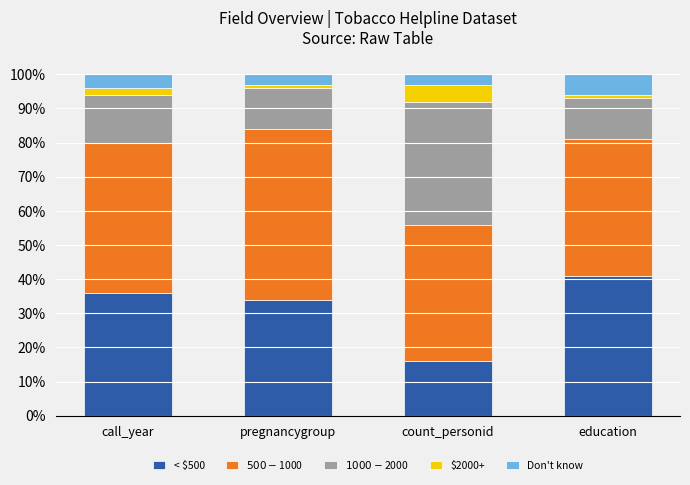

What is the sum of the < $500 values at pregnancygroup and call_year?

0.7